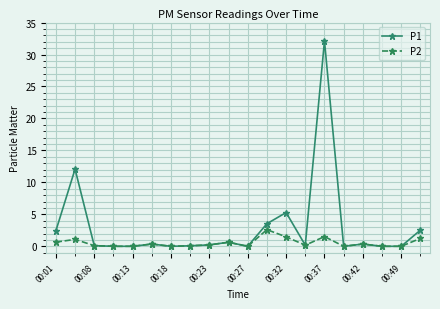

List the series in order of their peak value, highest first.

P1, P2